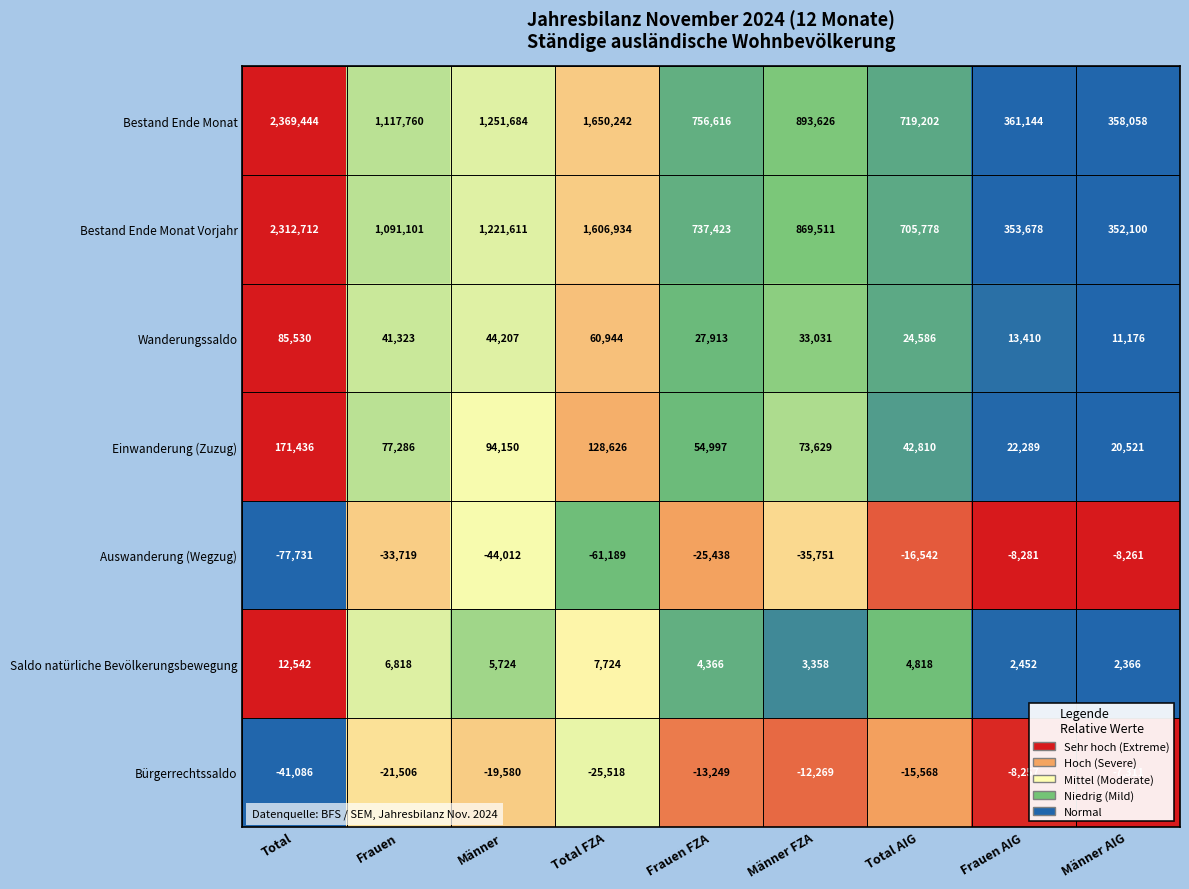

What is the total value across all series at Männer AIG?

728649